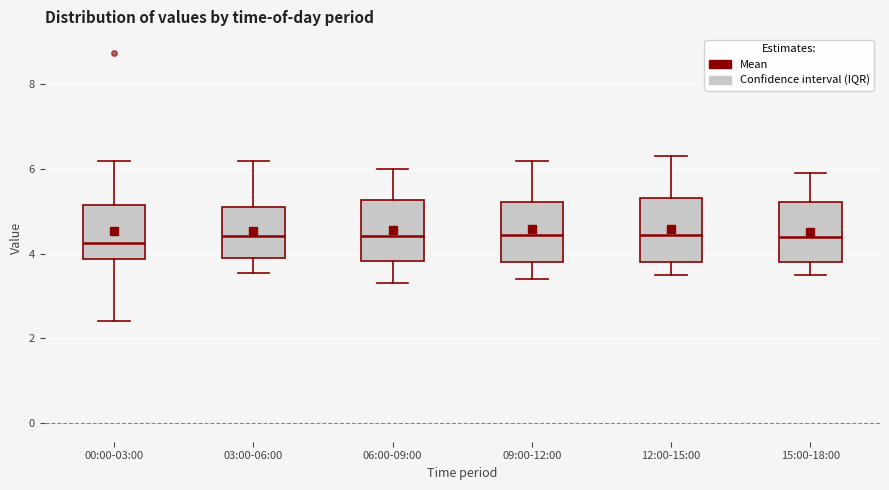

Reading left to right, transcribe this box plot: for each box, give where its median line is, the range the box spans, and where its two whiskers end, as read against the y-axis. The values are not printed on the chart, so give them approximately, as read against the axis.

00:00-03:00: median 4.2, box 3.8 to 5.2, whiskers 2.4 to 6.2
03:00-06:00: median 4.4, box 3.8 to 5.2, whiskers 3.6 to 6.2
06:00-09:00: median 4.4, box 3.8 to 5.2, whiskers 3.4 to 6.0
09:00-12:00: median 4.4, box 3.8 to 5.2, whiskers 3.4 to 6.2
12:00-15:00: median 4.4, box 3.8 to 5.4, whiskers 3.6 to 6.4
15:00-18:00: median 4.4, box 3.8 to 5.2, whiskers 3.6 to 6.0